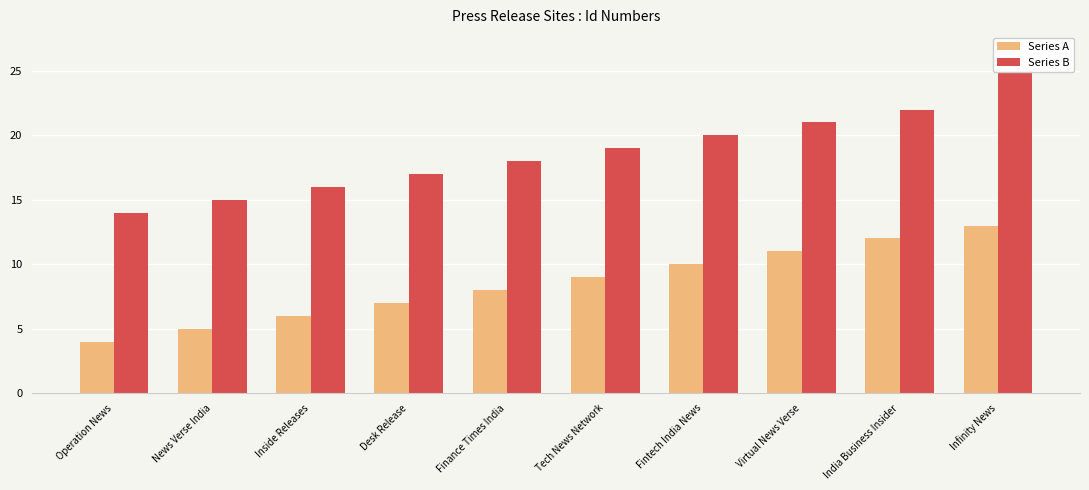

What is the value of the Series B bar at the 4th from the left?

17